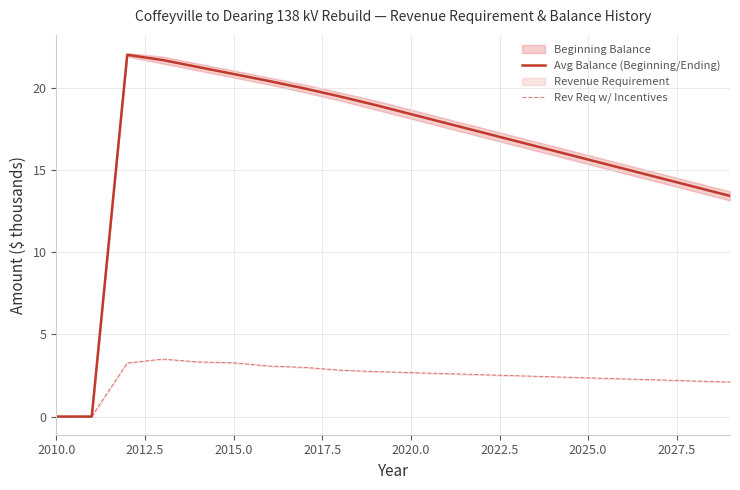

What is the sum of all Avg Balance (Beginning/Ending) values?

323.5